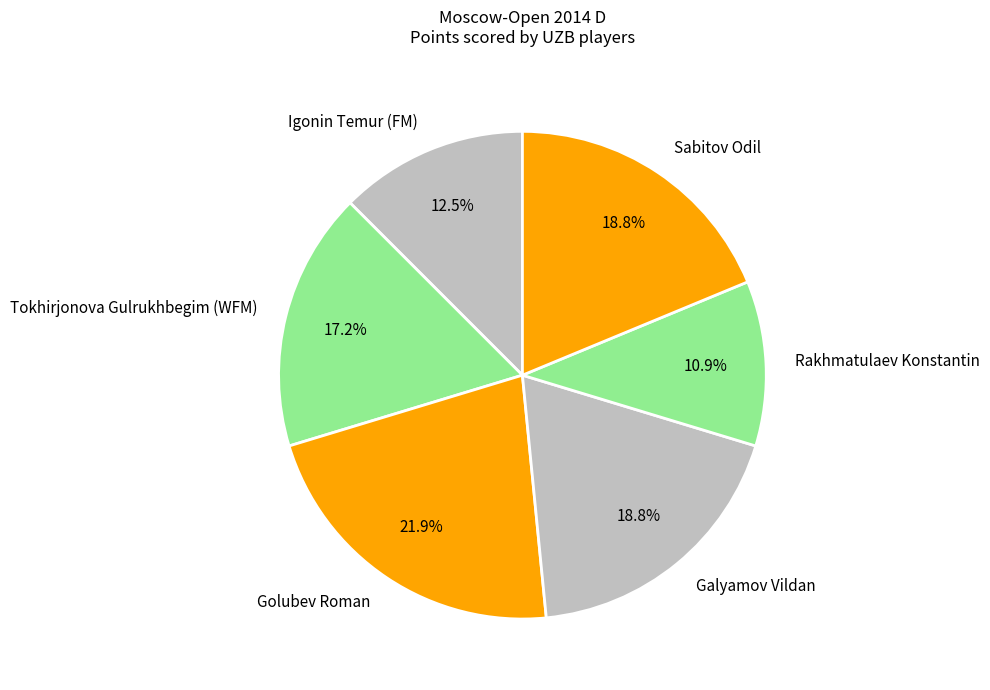

To the nearest percent, what is the difference between the Tokhirjonova Gulrukhbegim (WFM) and Sabitov Odil slice percentages?

2%